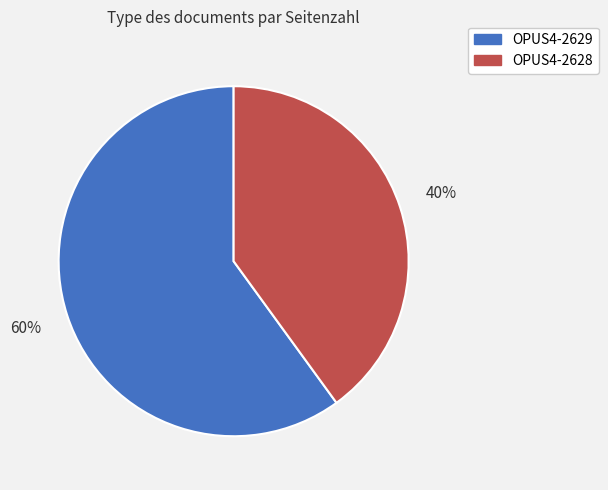

Count the number of slices in the pie.

2